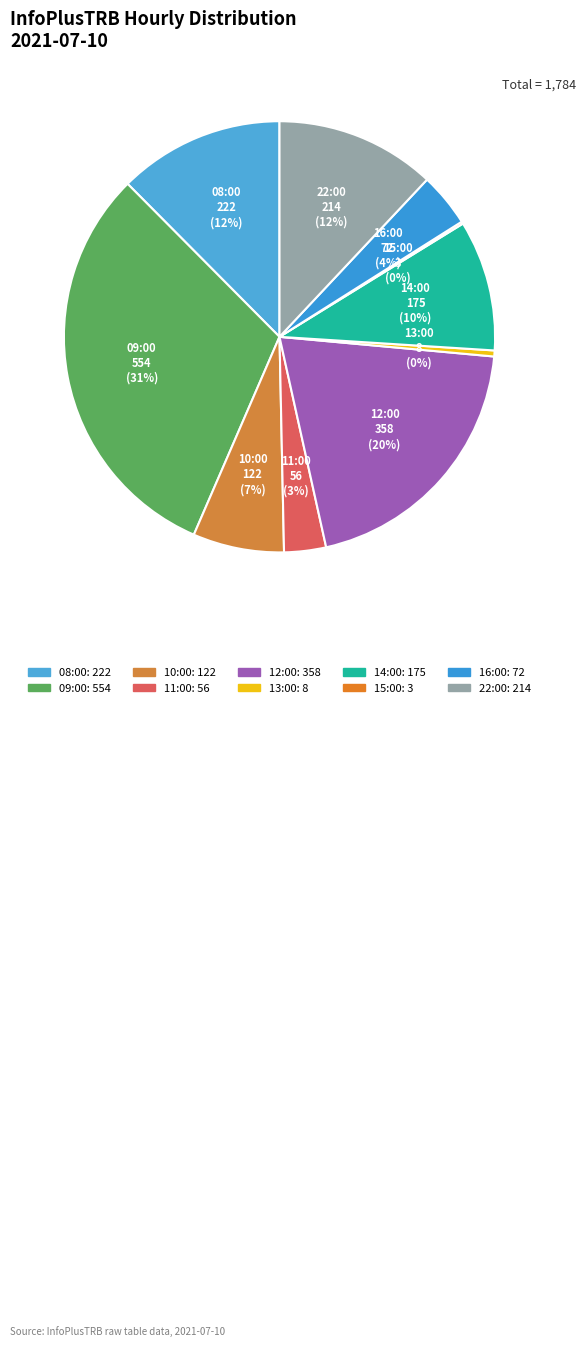

Which has a higher value, 12:00 or 09:00?

09:00